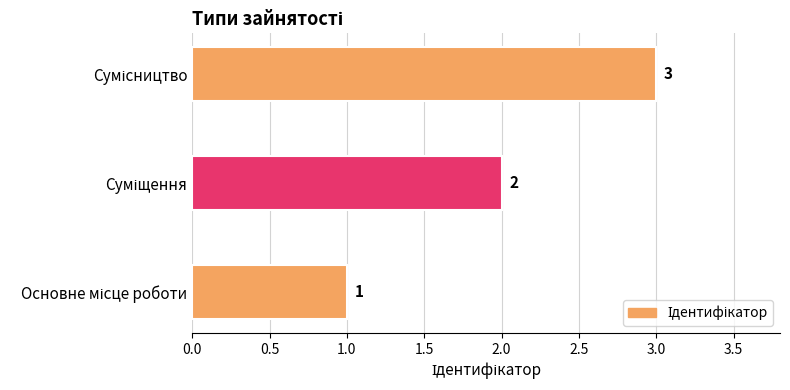

Does the chart contain any negative values?

No